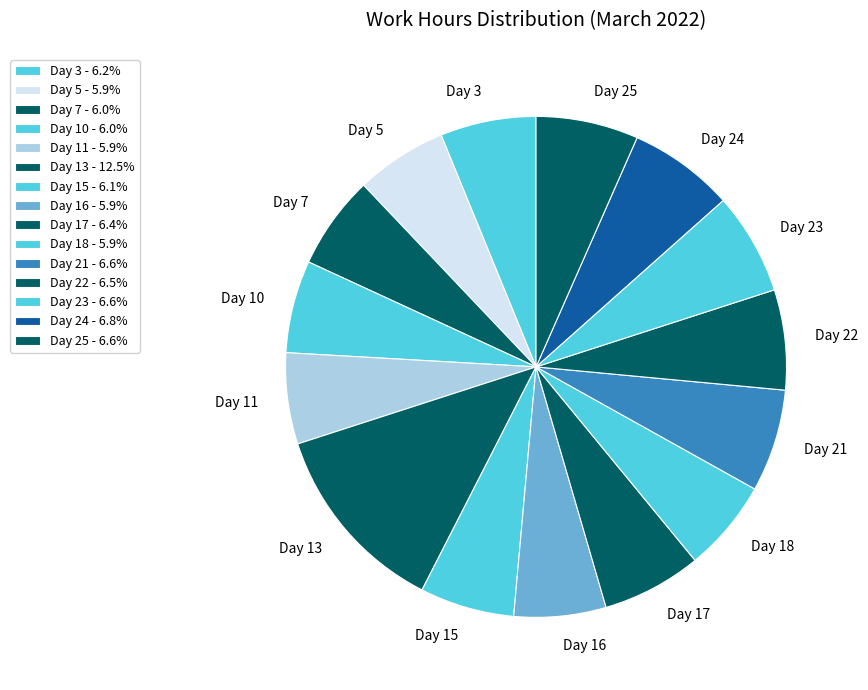

Which slice is the smallest?

Day 11